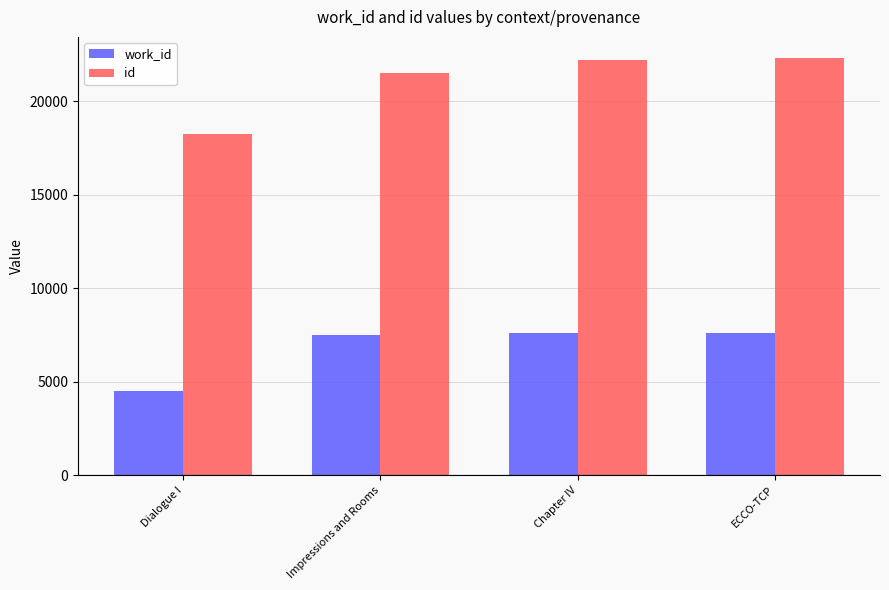

What is the maximum value shown in the chart?

22329